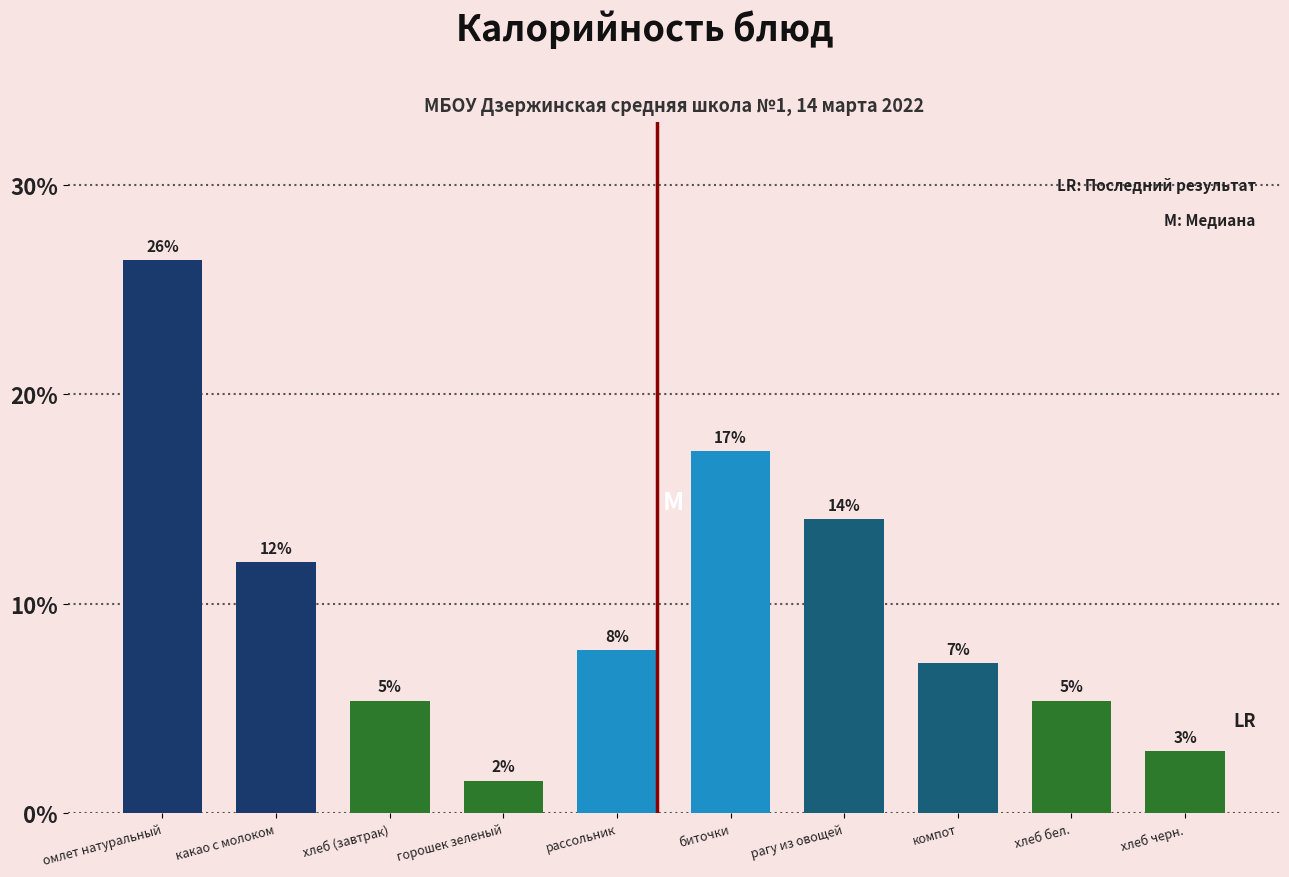

How many bars are there in total?

10